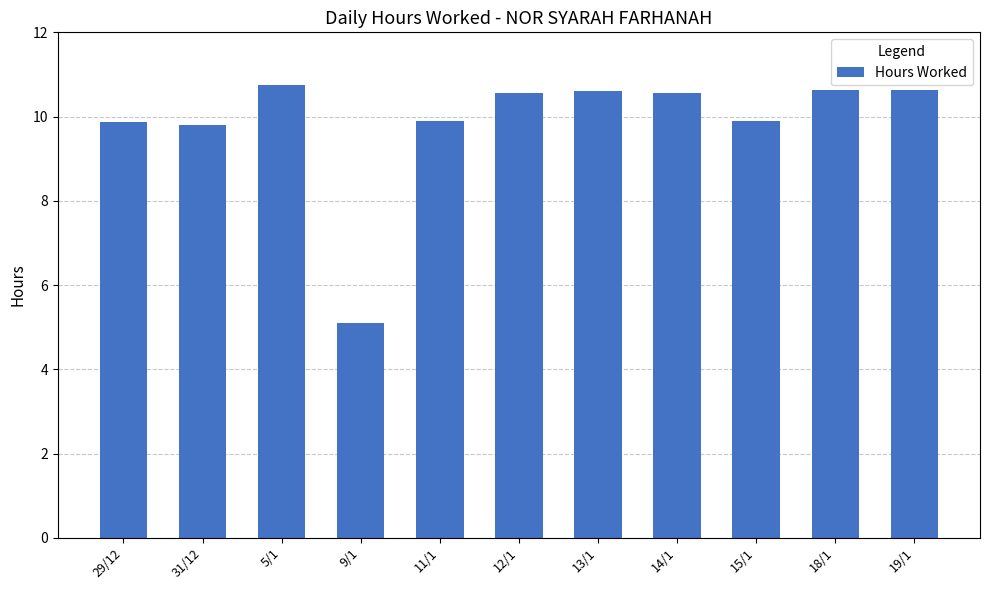

What is the label of the 4th bar from the right?

14/1